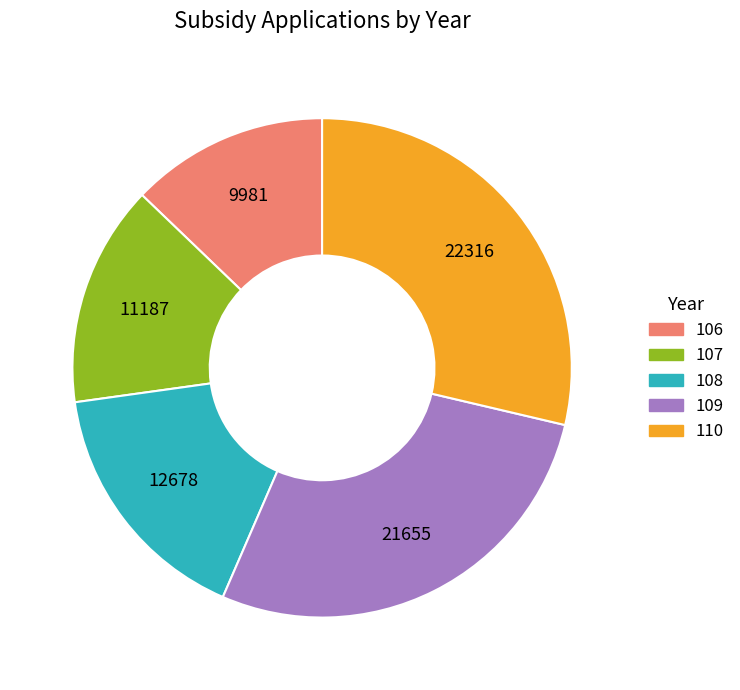

Which slice is the largest?

110